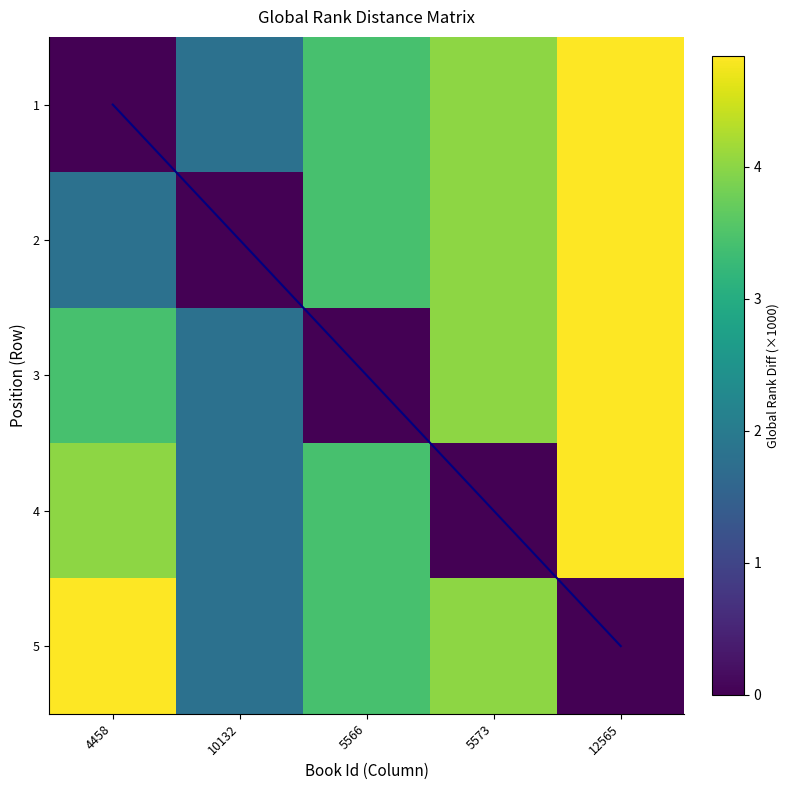

At which label does 2 first exceed 3?

5566